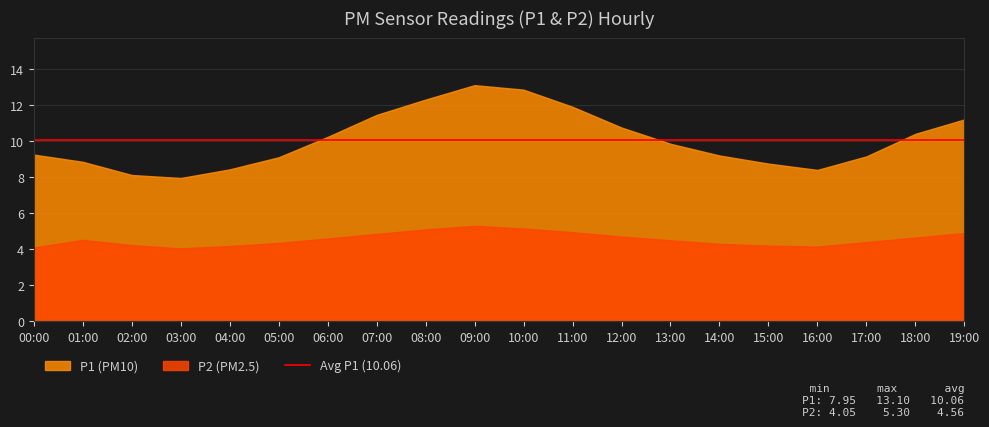

Reading left to right, transcribe all the data shown in this chart.

P1: 00:00=9.2	01:00=8.8	02:00=8.1	03:00=8.0	04:00=8.4	05:00=9.1	06:00=10.2	07:00=11.4	08:00=12.3	09:00=13.1	10:00=12.8	11:00=11.9	12:00=10.8	13:00=9.8	14:00=9.2	15:00=8.8	16:00=8.4	17:00=9.2	18:00=10.4	19:00=11.2
P2: 00:00=4.1	01:00=4.5	02:00=4.2	03:00=4.0	04:00=4.2	05:00=4.3	06:00=4.6	07:00=4.8	08:00=5.1	09:00=5.3	10:00=5.2	11:00=5.0	12:00=4.7	13:00=4.5	14:00=4.3	15:00=4.2	16:00=4.2	17:00=4.4	18:00=4.7	19:00=4.9